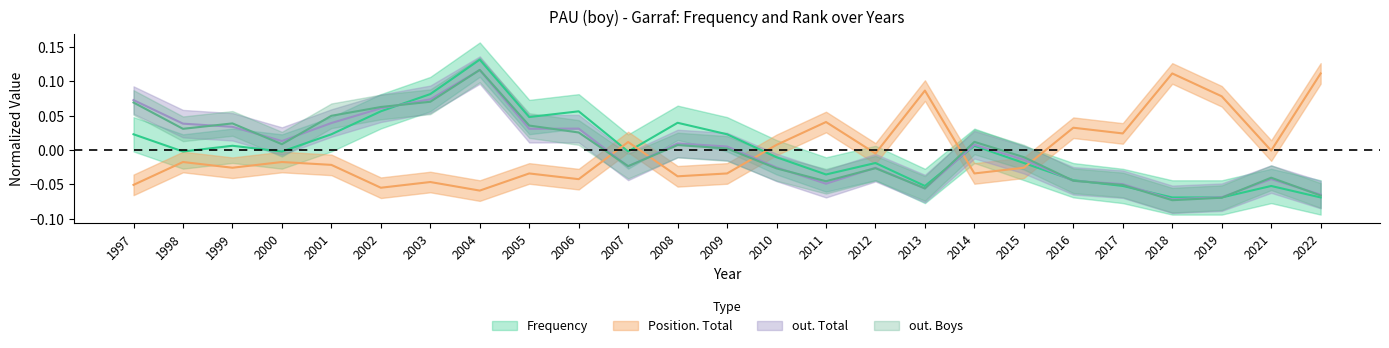

At how many categories does at least one series exceed 0?

22